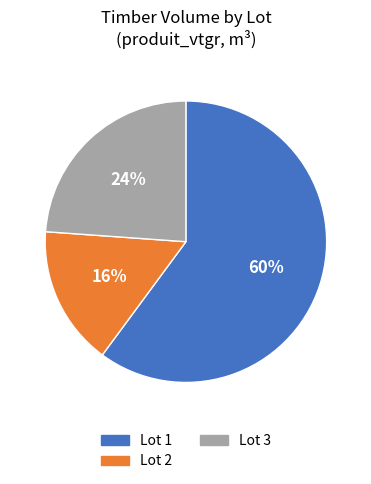

The Lot 3 slice represents 24% of the pie. True or false?

True